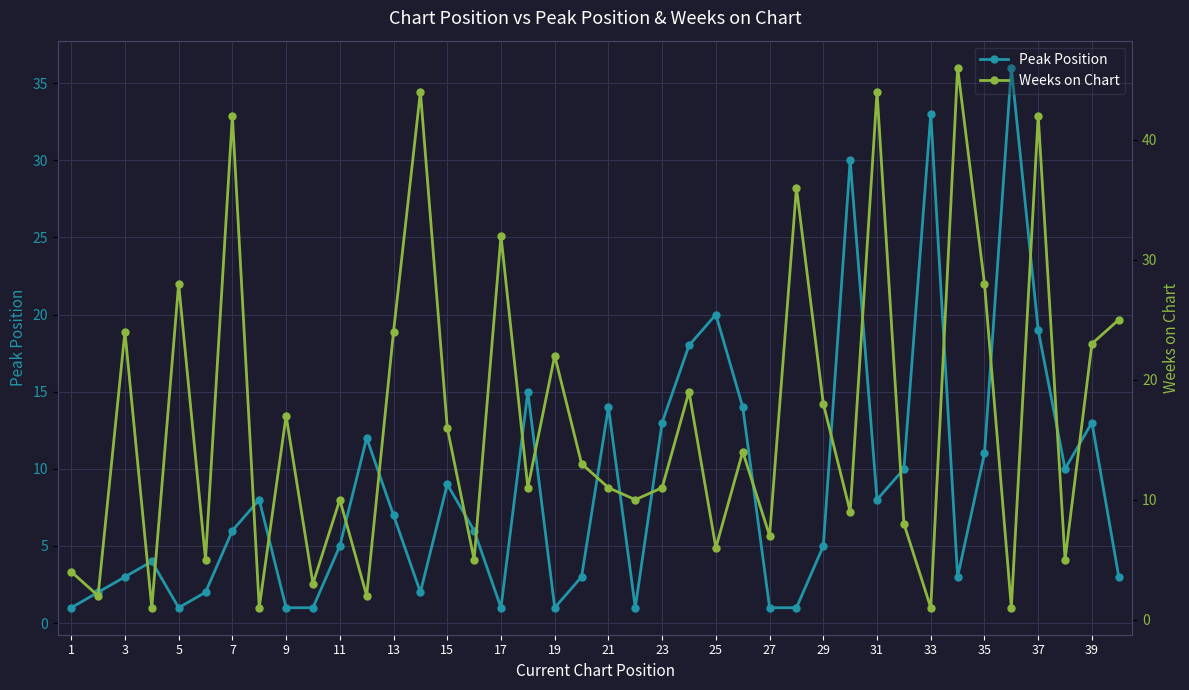

True or false: Peak Position has more than 1 points higher than both neighbors.

True